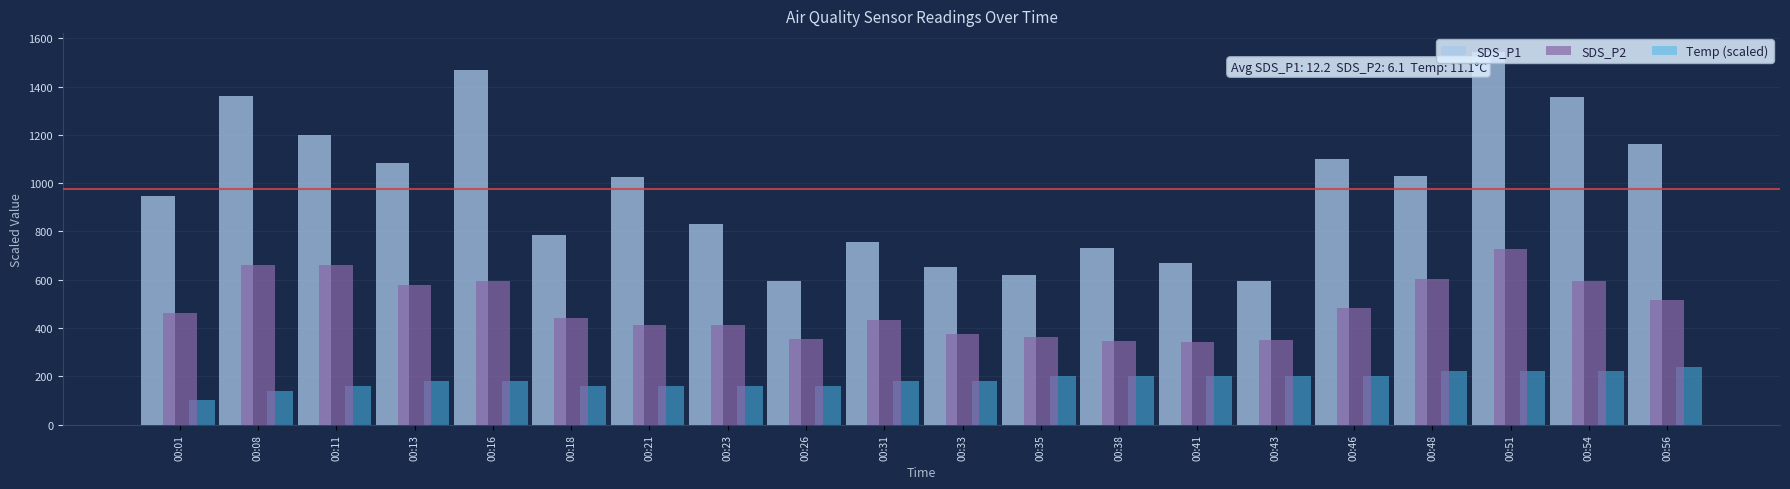

What are all the series names shown in the legend?

SDS_P1, SDS_P2, Temp (scaled)